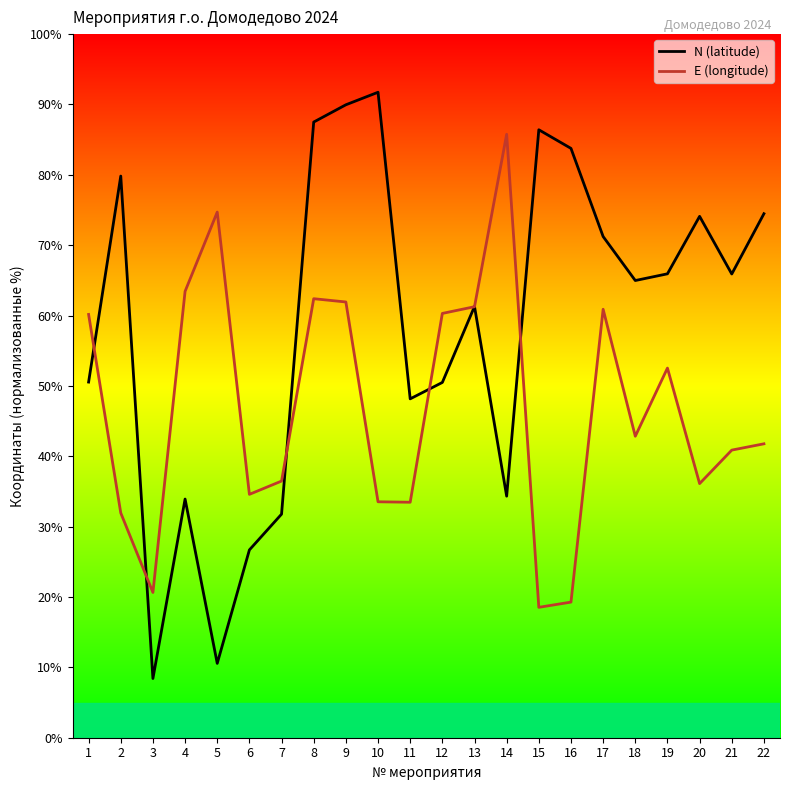

Rank the series by their average value, from highest to lowest.

N (latitude), E (longitude)